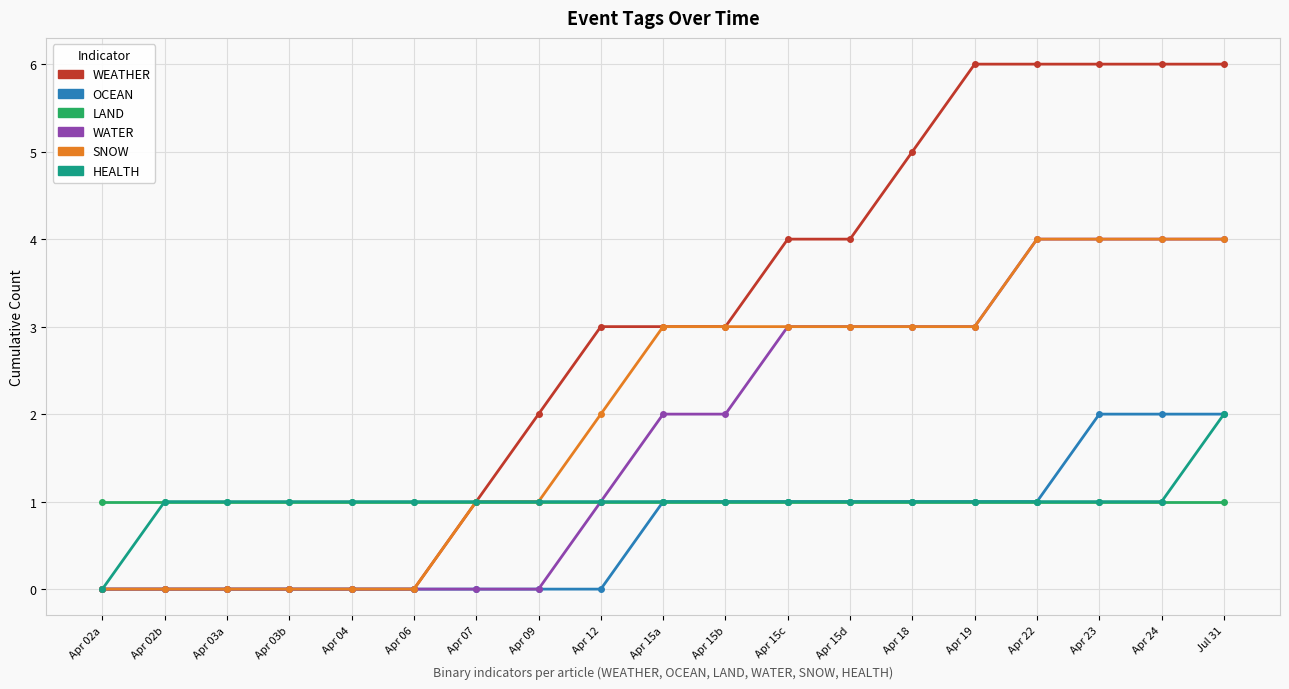

Reading left to right, list all the values displayed in this chart.

WEATHER: Apr 02a=0	Apr 02b=0	Apr 03a=0	Apr 03b=0	Apr 04=0	Apr 06=0	Apr 07=1	Apr 09=2	Apr 12=3	Apr 15a=3	Apr 15b=3	Apr 15c=4	Apr 15d=4	Apr 18=5	Apr 19=6	Apr 22=6	Apr 23=6	Apr 24=6	Jul 31=6
OCEAN: Apr 02a=0	Apr 02b=0	Apr 03a=0	Apr 03b=0	Apr 04=0	Apr 06=0	Apr 07=0	Apr 09=0	Apr 12=0	Apr 15a=1	Apr 15b=1	Apr 15c=1	Apr 15d=1	Apr 18=1	Apr 19=1	Apr 22=1	Apr 23=2	Apr 24=2	Jul 31=2
LAND: Apr 02a=1	Apr 02b=1	Apr 03a=1	Apr 03b=1	Apr 04=1	Apr 06=1	Apr 07=1	Apr 09=1	Apr 12=1	Apr 15a=1	Apr 15b=1	Apr 15c=1	Apr 15d=1	Apr 18=1	Apr 19=1	Apr 22=1	Apr 23=1	Apr 24=1	Jul 31=1
WATER: Apr 02a=0	Apr 02b=0	Apr 03a=0	Apr 03b=0	Apr 04=0	Apr 06=0	Apr 07=0	Apr 09=0	Apr 12=1	Apr 15a=2	Apr 15b=2	Apr 15c=3	Apr 15d=3	Apr 18=3	Apr 19=3	Apr 22=4	Apr 23=4	Apr 24=4	Jul 31=4
SNOW: Apr 02a=0	Apr 02b=0	Apr 03a=0	Apr 03b=0	Apr 04=0	Apr 06=0	Apr 07=1	Apr 09=1	Apr 12=2	Apr 15a=3	Apr 15b=3	Apr 15c=3	Apr 15d=3	Apr 18=3	Apr 19=3	Apr 22=4	Apr 23=4	Apr 24=4	Jul 31=4
HEALTH: Apr 02a=0	Apr 02b=1	Apr 03a=1	Apr 03b=1	Apr 04=1	Apr 06=1	Apr 07=1	Apr 09=1	Apr 12=1	Apr 15a=1	Apr 15b=1	Apr 15c=1	Apr 15d=1	Apr 18=1	Apr 19=1	Apr 22=1	Apr 23=1	Apr 24=1	Jul 31=2